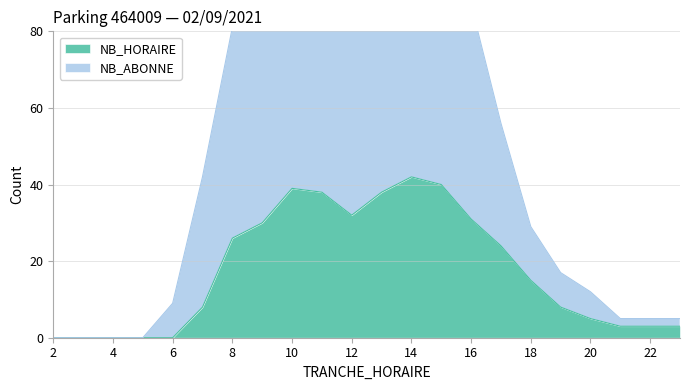

Reading left to right, what are all the values shown in this chart?

NB_HORAIRE: 0	0	0	0	0	8	26	30	39	38	32	38	42	40	31	24	15	8	5	3	3	3
NB_ABONNE: 0	0	0	0	9	42	81	93	106	107	99	107	109	105	87	56	29	17	12	5	5	5